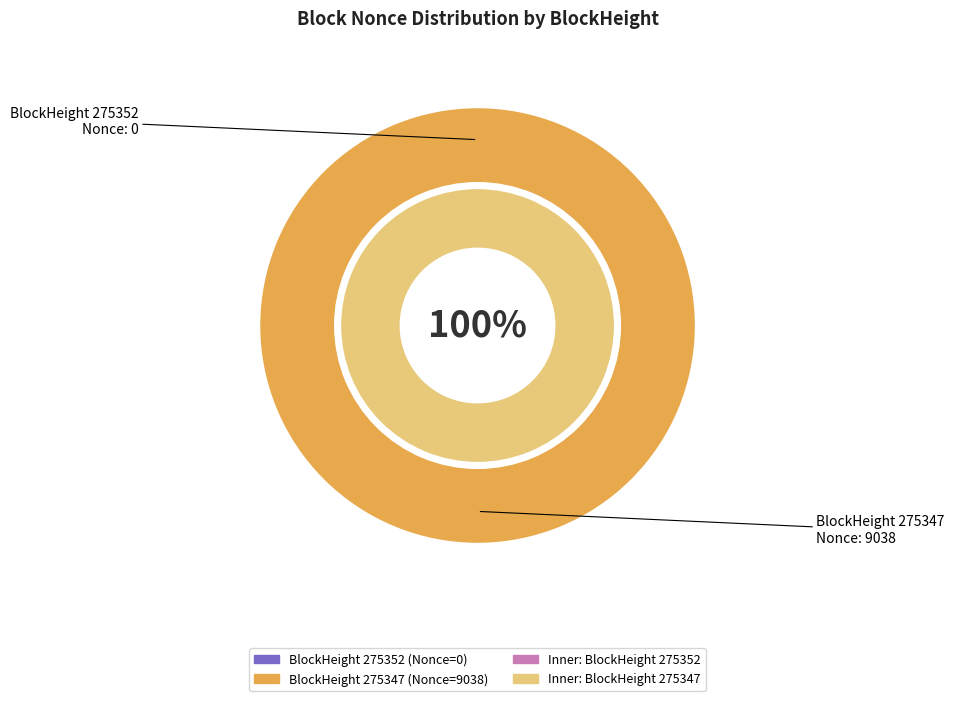

What is the majority slice?

275347